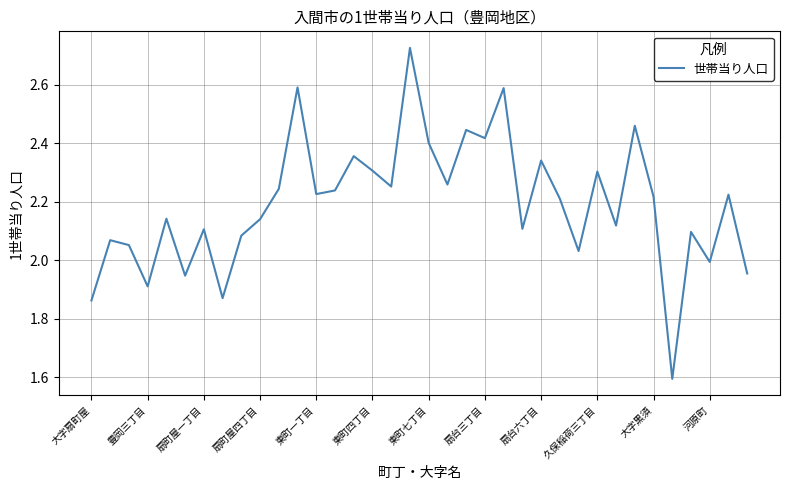

What is the smallest value displayed?

1.6